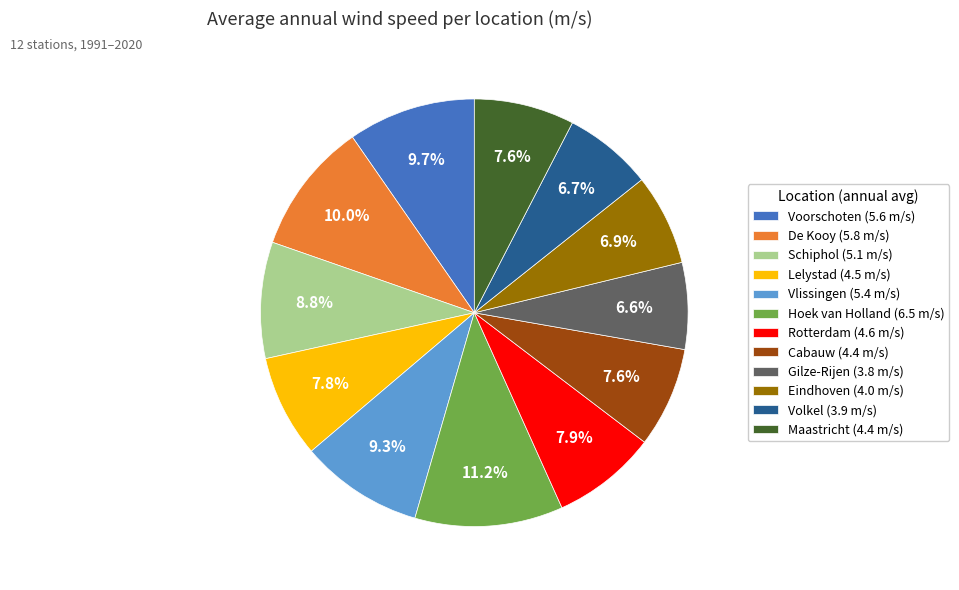

True or false: Gilze-Rijen accounts for 7% of the total.

True